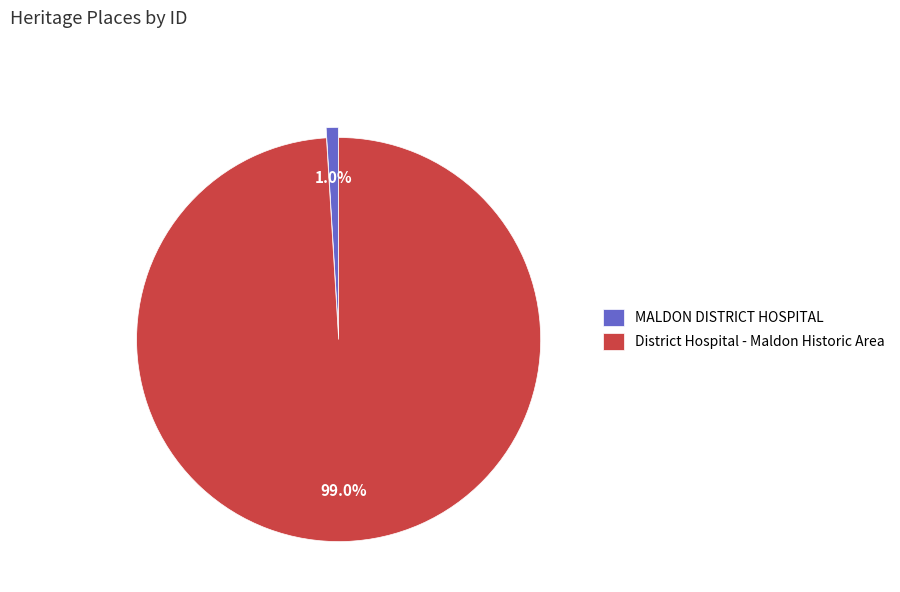

The MALDON DISTRICT HOSPITAL slice represents 1% of the pie. True or false?

True